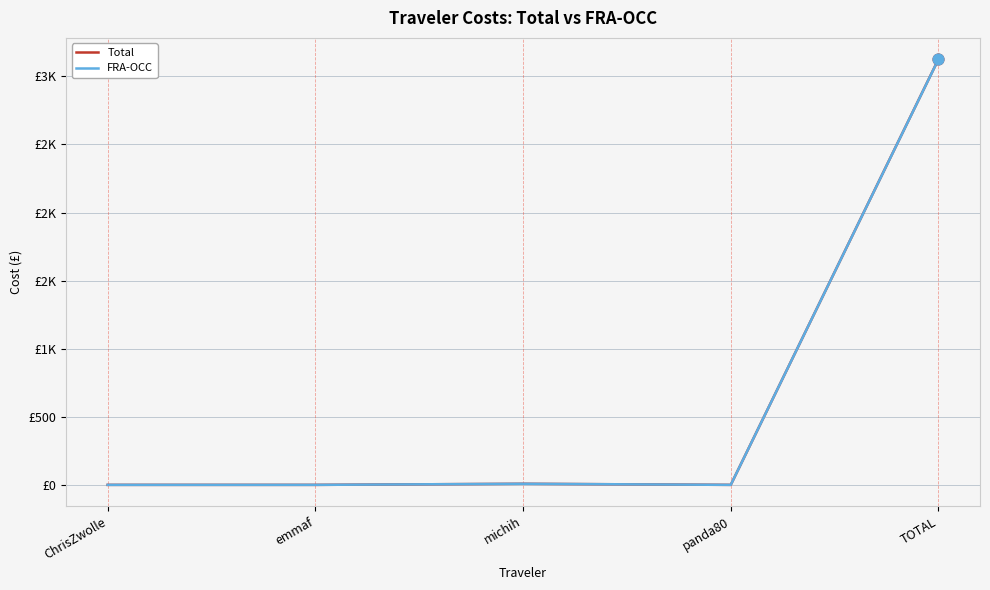

At which category is the sum across all series the highest?

TOTAL